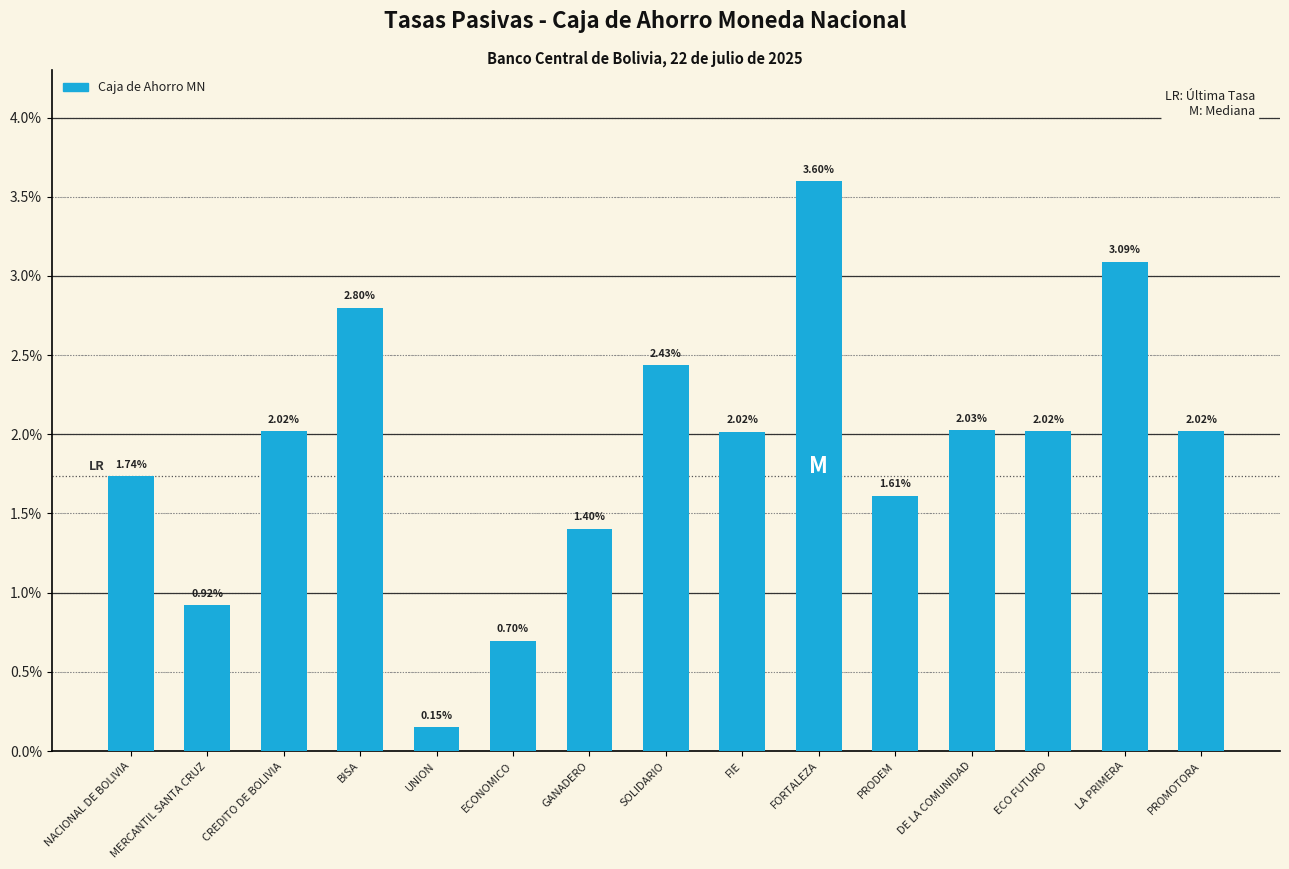

True or false: the data shows 2.3 at PRODEM.

False